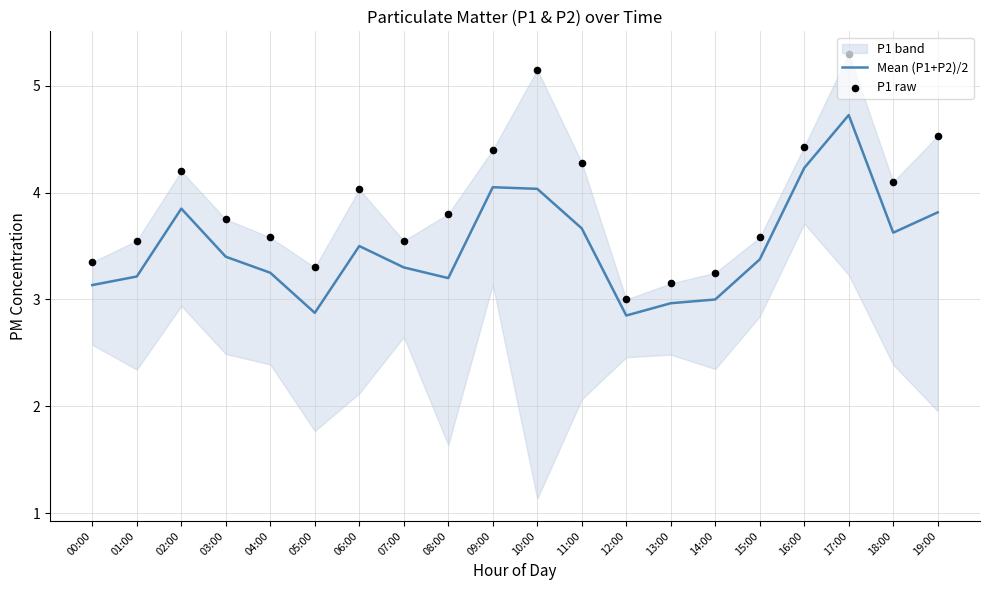

Is the value of Mean (P1+P2)/2 at 10:00 greater than the value of P1 raw at 04:00?

Yes